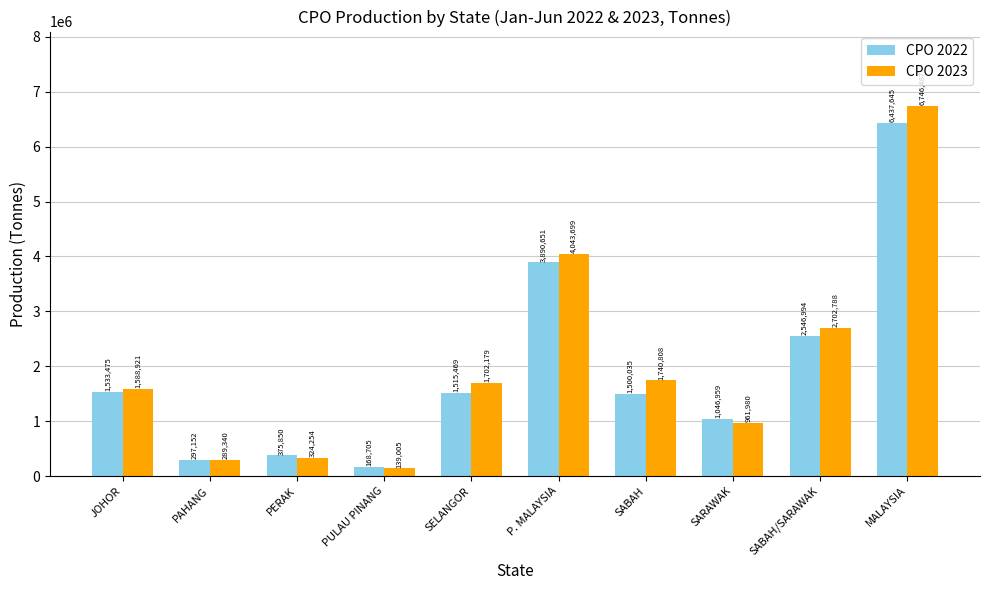

Which series has the largest total across all categories?

CPO 2023